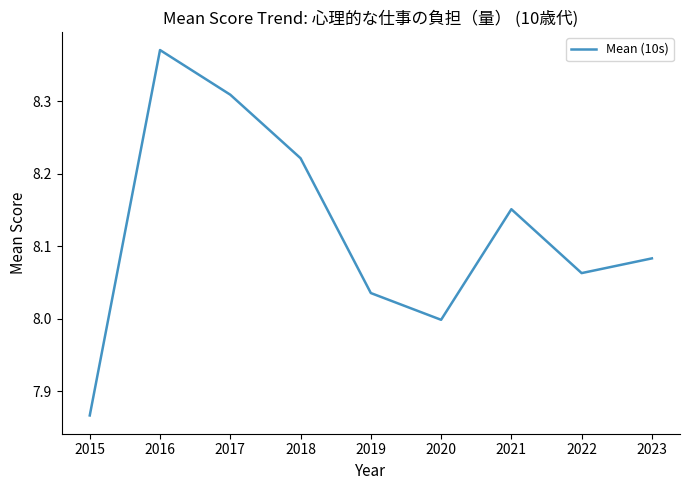

True or false: the data shows 14.6 at 2018.

False